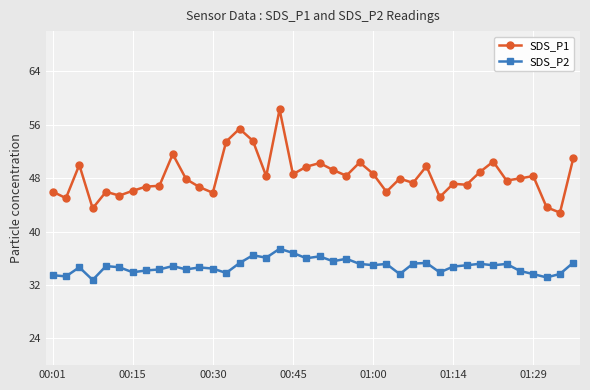

True or false: SDS_P2 has more than 0 interior local peaks.

True